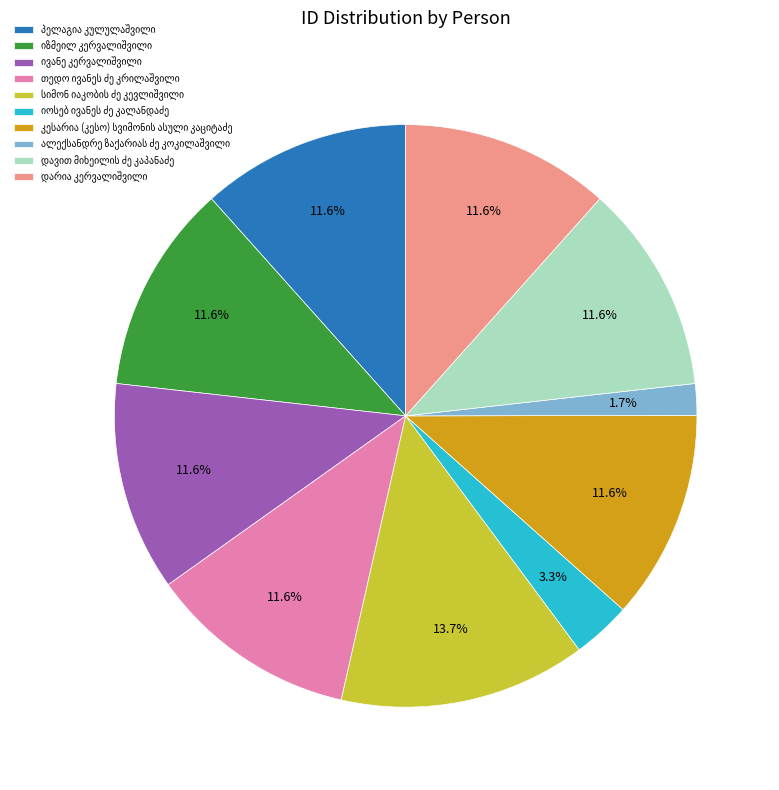

Is there any slice that represents more than half of the pie?

No